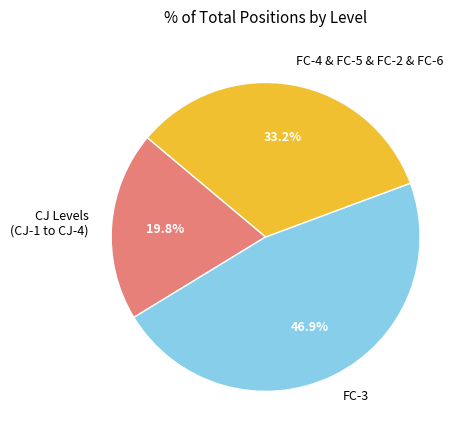

Is there any slice that represents more than half of the pie?

No